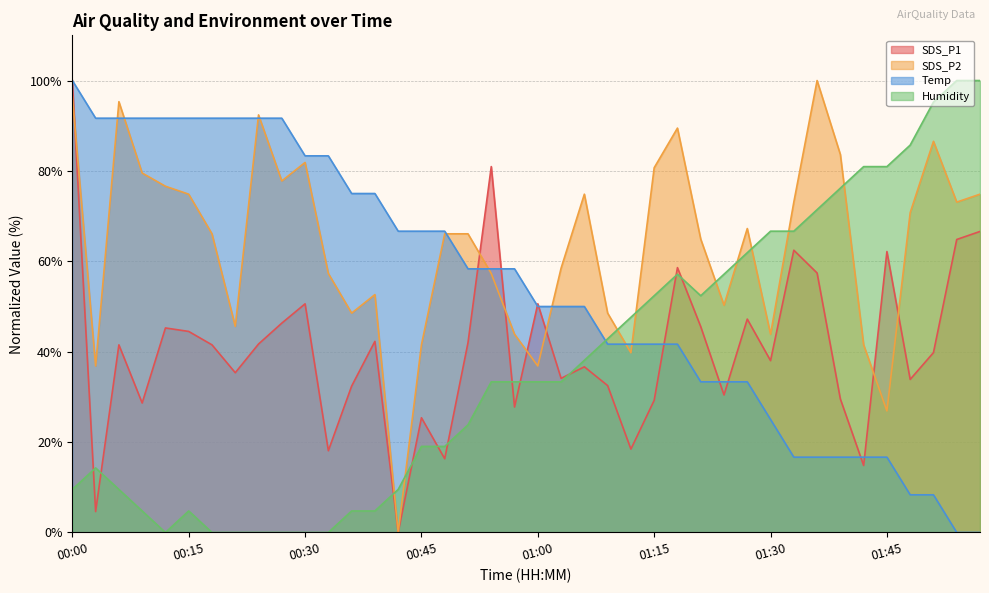

Count the number of data series in this chart.

4